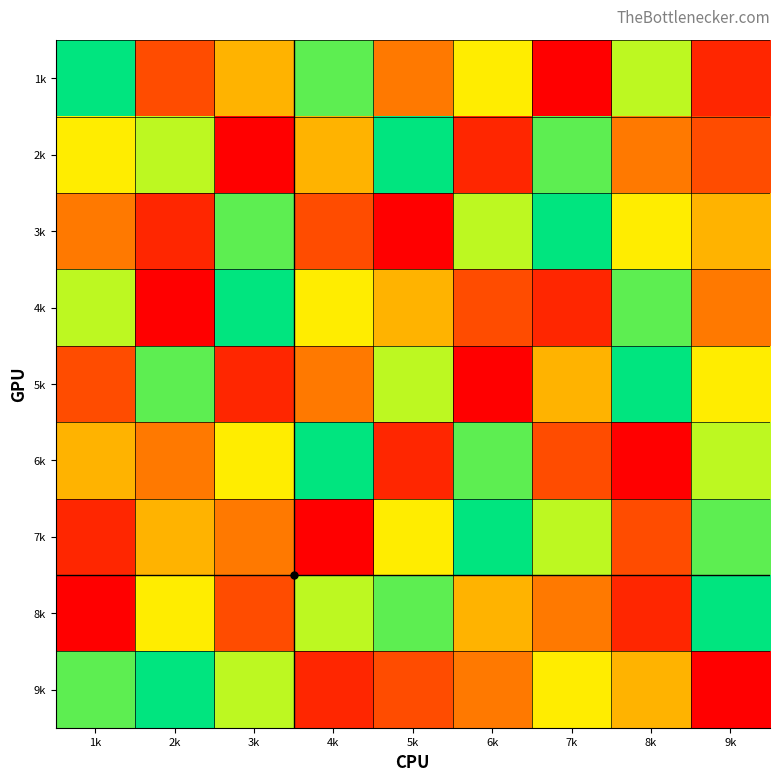

Reading left to right, transcribe all the data shown in this chart.

1k: 1k=9	2k=3	3k=5	4k=8	5k=4	6k=6	7k=1	8k=7	9k=2
2k: 1k=6	2k=7	3k=1	4k=5	5k=9	6k=2	7k=8	8k=4	9k=3
3k: 1k=4	2k=2	3k=8	4k=3	5k=1	6k=7	7k=9	8k=6	9k=5
4k: 1k=7	2k=1	3k=9	4k=6	5k=5	6k=3	7k=2	8k=8	9k=4
5k: 1k=3	2k=8	3k=2	4k=4	5k=7	6k=1	7k=5	8k=9	9k=6
6k: 1k=5	2k=4	3k=6	4k=9	5k=2	6k=8	7k=3	8k=1	9k=7
7k: 1k=2	2k=5	3k=4	4k=1	5k=6	6k=9	7k=7	8k=3	9k=8
8k: 1k=1	2k=6	3k=3	4k=7	5k=8	6k=5	7k=4	8k=2	9k=9
9k: 1k=8	2k=9	3k=7	4k=2	5k=3	6k=4	7k=6	8k=5	9k=1